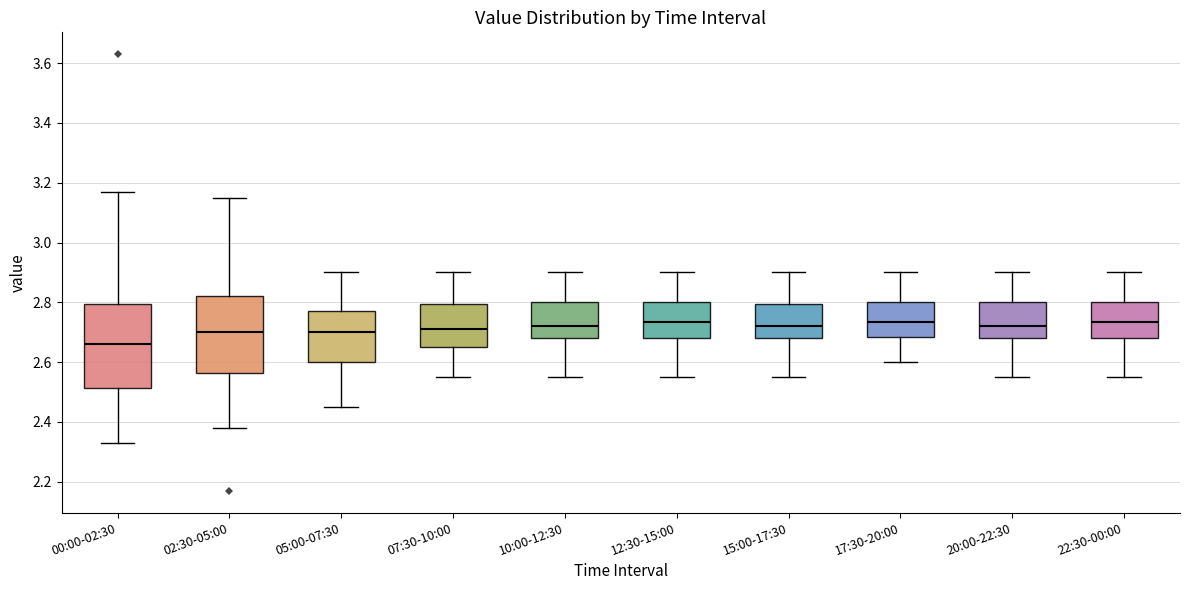

Reading left to right, read every box against the y-axis: the position of its median line, the range the box covers, and the ends of its whiskers. The values are not printed on the chart, so give them approximately, as read against the axis.

00:00-02:30: median 2.66, box 2.52 to 2.80, whiskers 2.34 to 3.18
02:30-05:00: median 2.70, box 2.56 to 2.82, whiskers 2.38 to 3.16
05:00-07:30: median 2.70, box 2.60 to 2.78, whiskers 2.46 to 2.90
07:30-10:00: median 2.72, box 2.66 to 2.80, whiskers 2.56 to 2.90
10:00-12:30: median 2.72, box 2.68 to 2.80, whiskers 2.56 to 2.90
12:30-15:00: median 2.74, box 2.68 to 2.80, whiskers 2.56 to 2.90
15:00-17:30: median 2.72, box 2.68 to 2.80, whiskers 2.56 to 2.90
17:30-20:00: median 2.74, box 2.68 to 2.80, whiskers 2.60 to 2.90
20:00-22:30: median 2.72, box 2.68 to 2.80, whiskers 2.56 to 2.90
22:30-00:00: median 2.74, box 2.68 to 2.80, whiskers 2.56 to 2.90